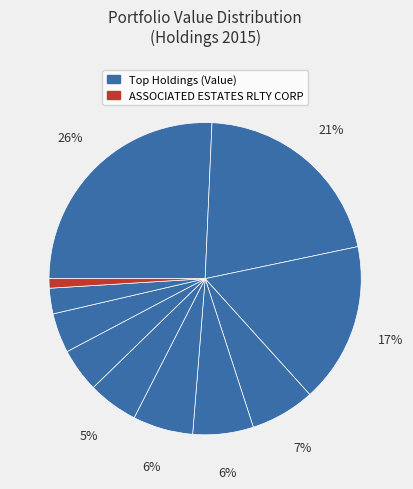

How many slices are in this pie chart?

11